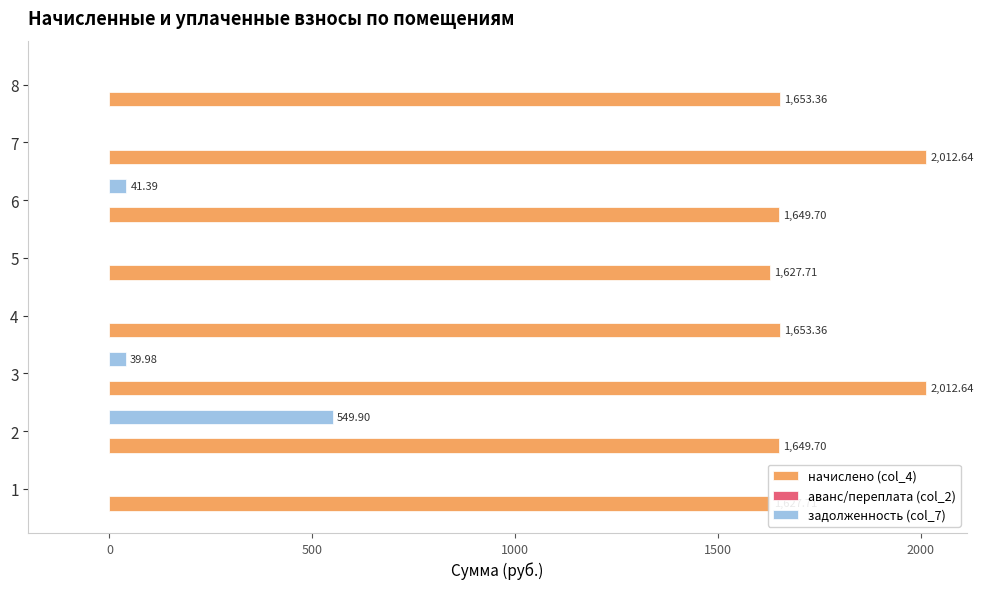

Reading left to right, transcribe all the data shown in this chart.

начислено (col_4): 1627.7	1649.7	2012.6	1653.4	1627.7	1649.7	2012.6	1653.4
аванс/переплата (col_2): -0.1	0.0	0.0	0.0	0.0	0.0	0.0	0.0
задолженность (col_7): 0.0	549.9	40.0	0.0	0.0	41.4	0.0	0.0